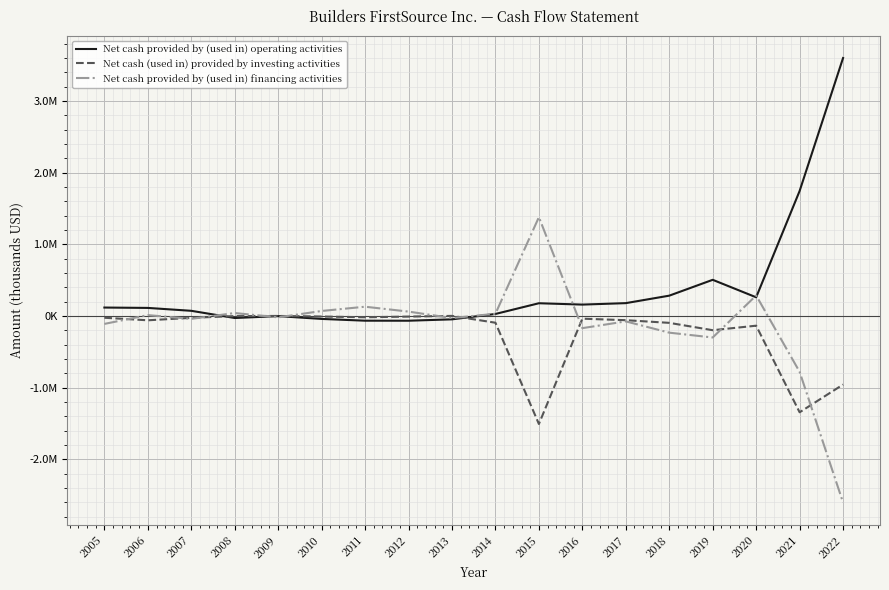

What are all the series names shown in the legend?

Net cash provided by (used in) operating activities, Net cash (used in) provided by investing activities, Net cash provided by (used in) financing activities